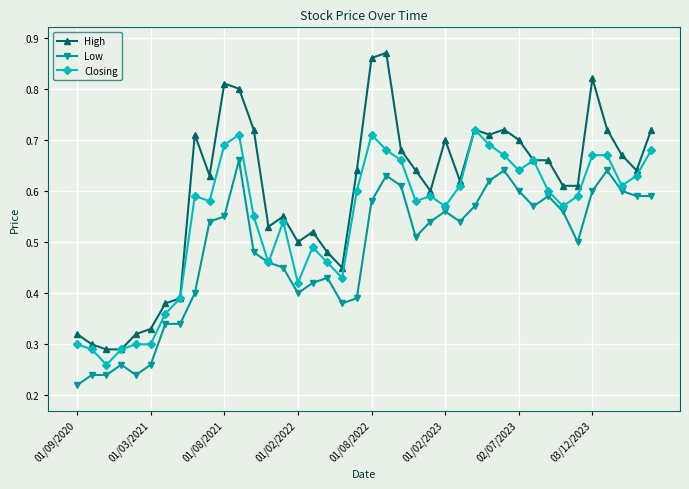

True or false: Low has more than 2 interior local peaks.

True